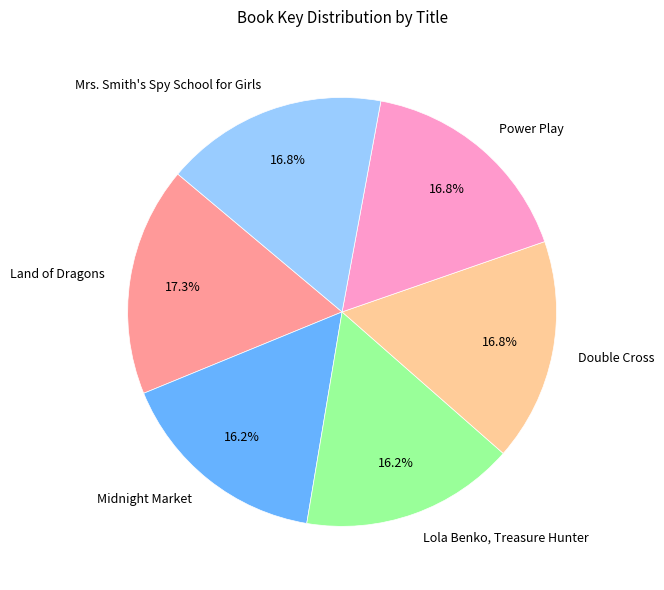

Does Midnight Market represent more than half of the total?

No